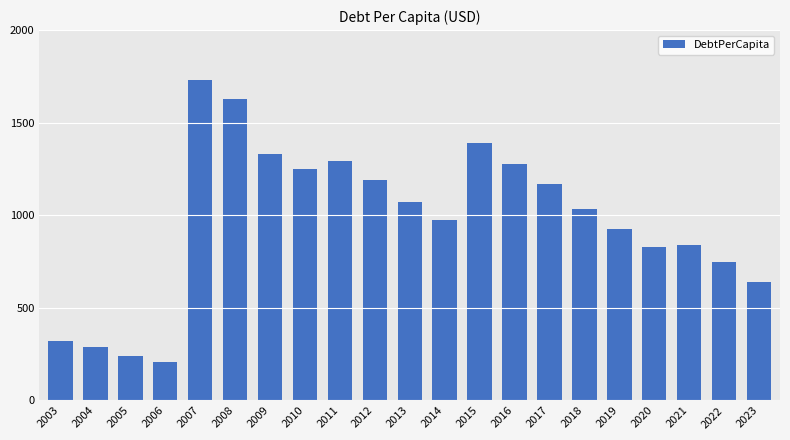

What is the change in value from 2008 to 2010?

-379.2